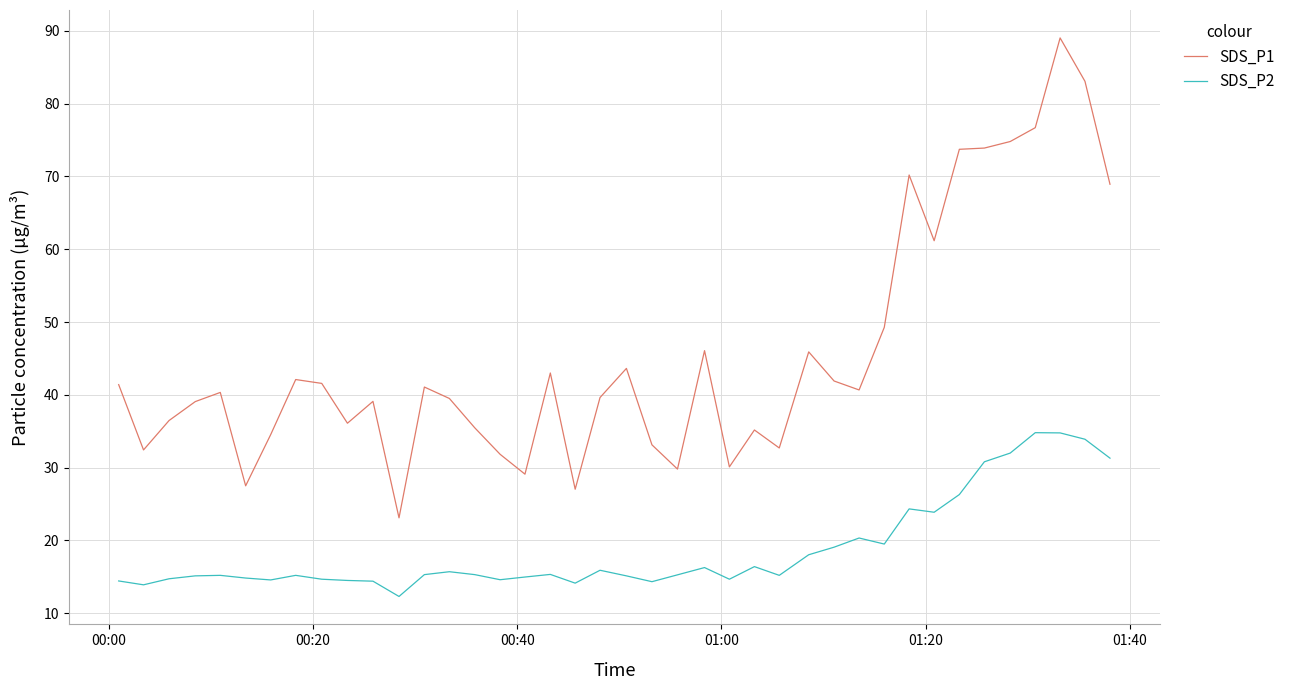

What is the minimum value shown in the chart?

12.3